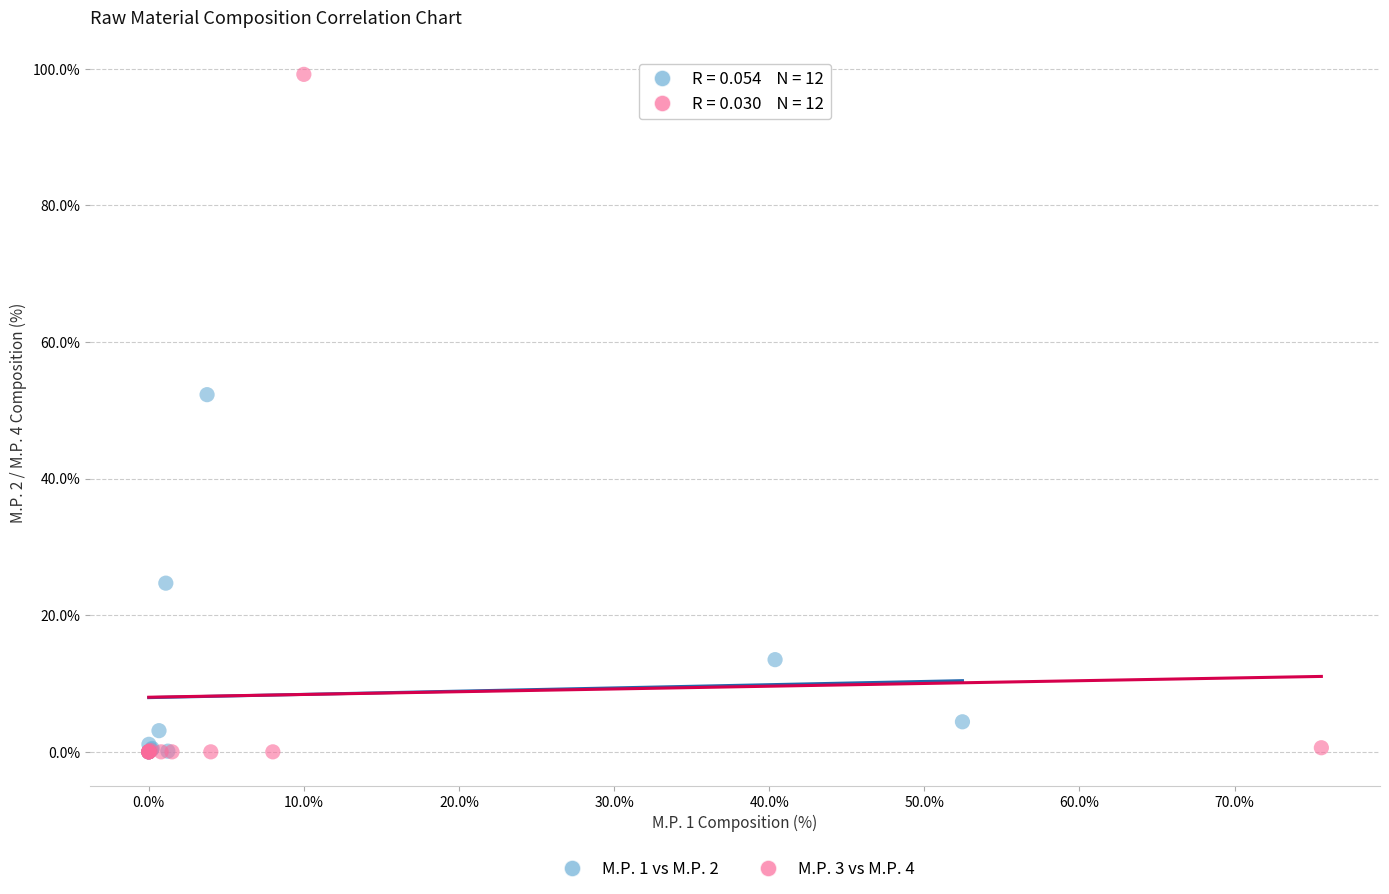

Which series has the widest spread of Y values?

M.P. 3 vs M.P. 4